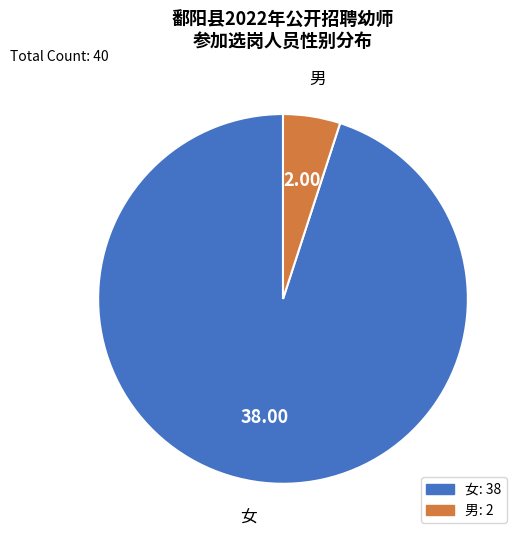

What is the majority slice?

女